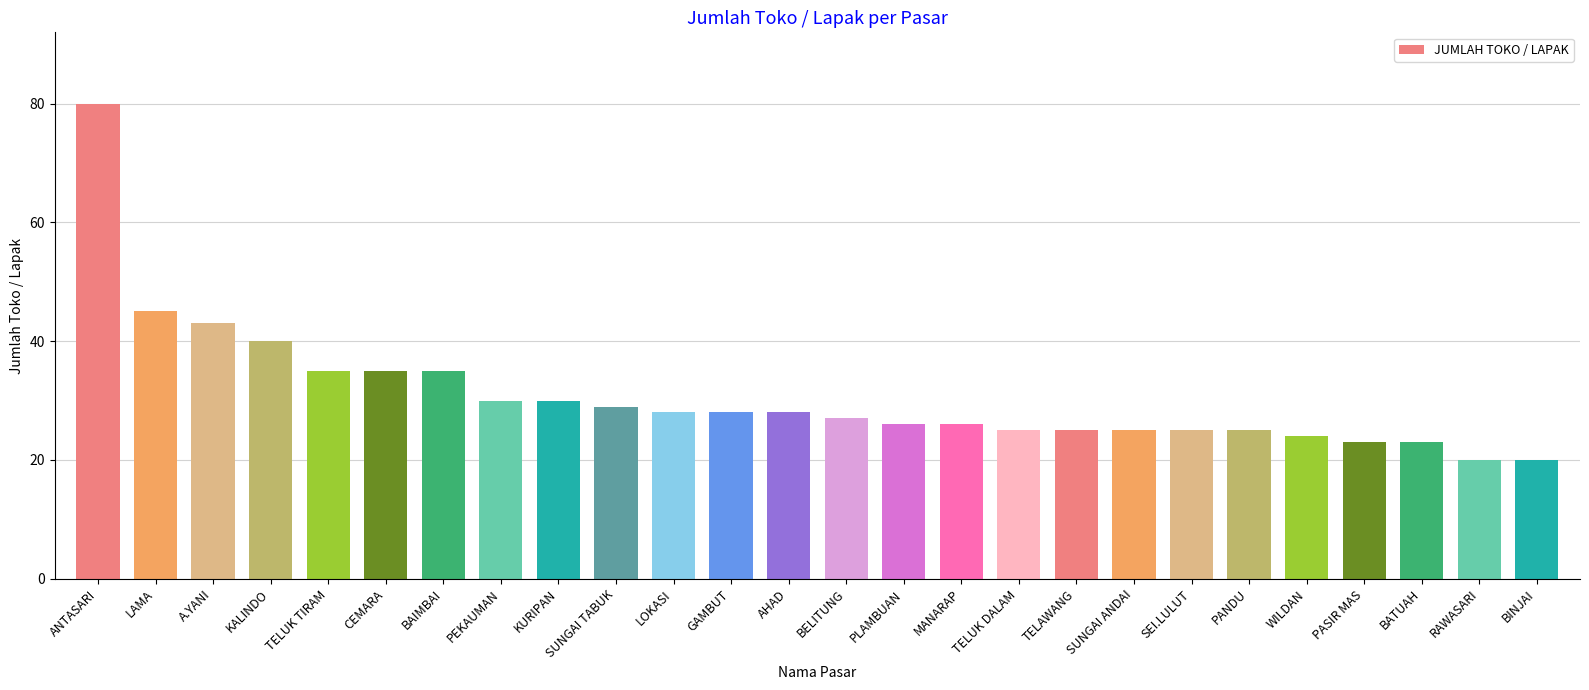

The chart shows a value of 80 at ANTASARI. True or false?

True